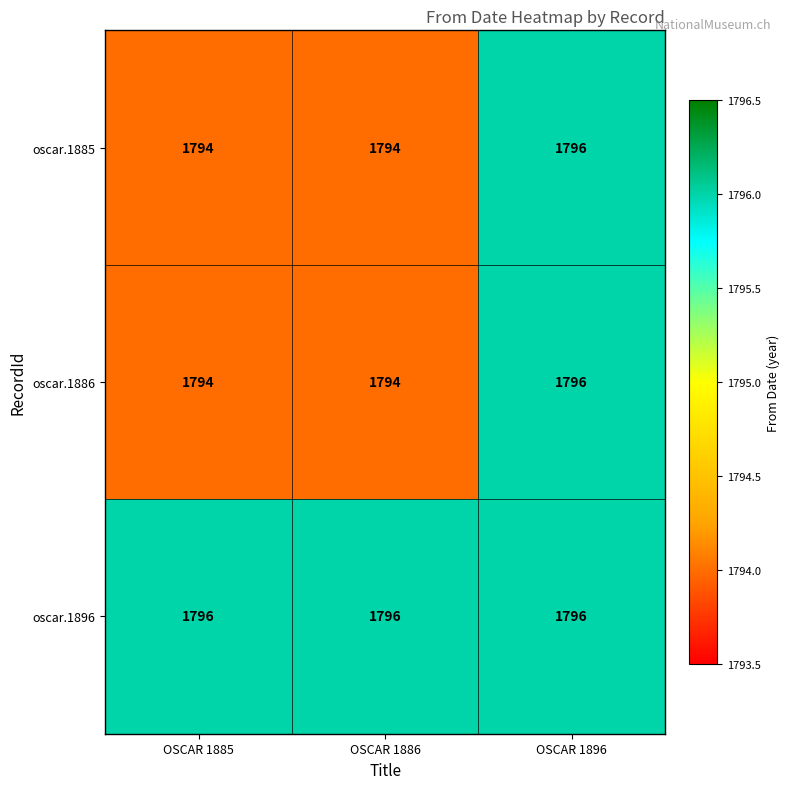

What is the sum of all oscar.1886 values?

5384